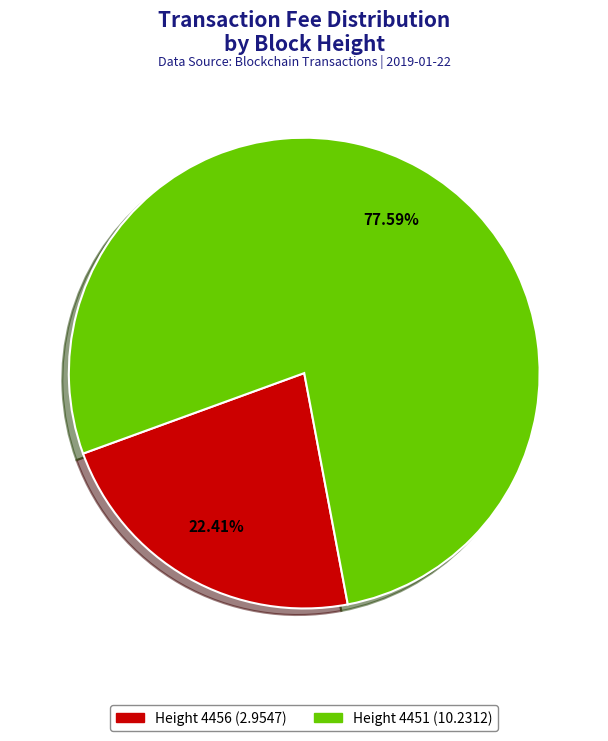

To the nearest percent, what portion does Height 4456 represent?

22%